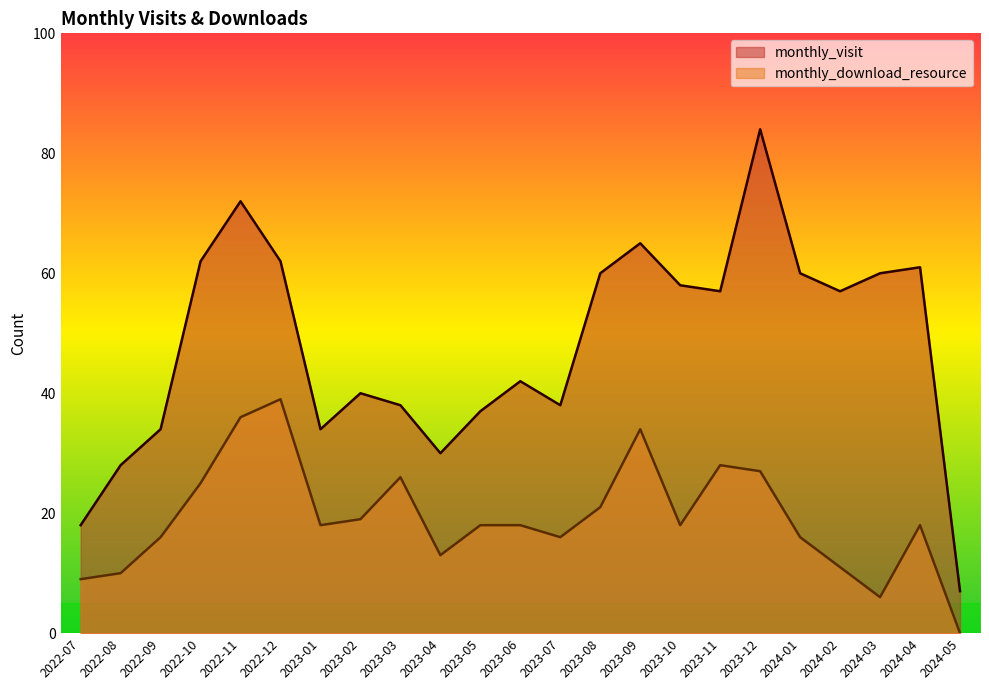

List the labels in order of monthly_visit value, smallest first.

2024-05, 2022-07, 2022-08, 2023-04, 2022-09, 2023-01, 2023-05, 2023-03, 2023-07, 2023-02, 2023-06, 2023-11, 2024-02, 2023-10, 2023-08, 2024-01, 2024-03, 2024-04, 2022-10, 2022-12, 2023-09, 2022-11, 2023-12